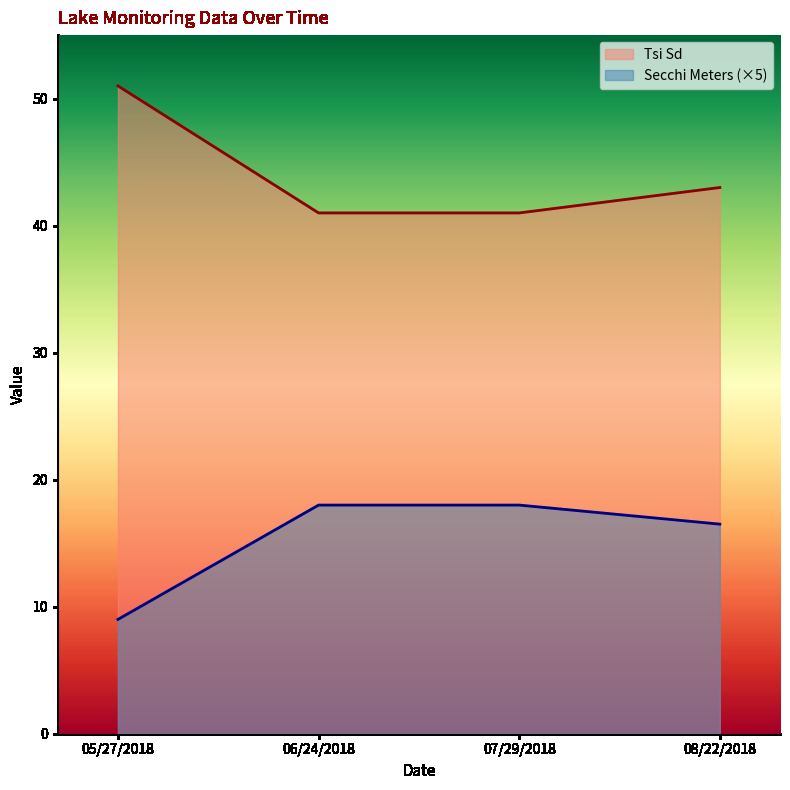

Which series has the largest range (max minus min)?

Tsi Sd